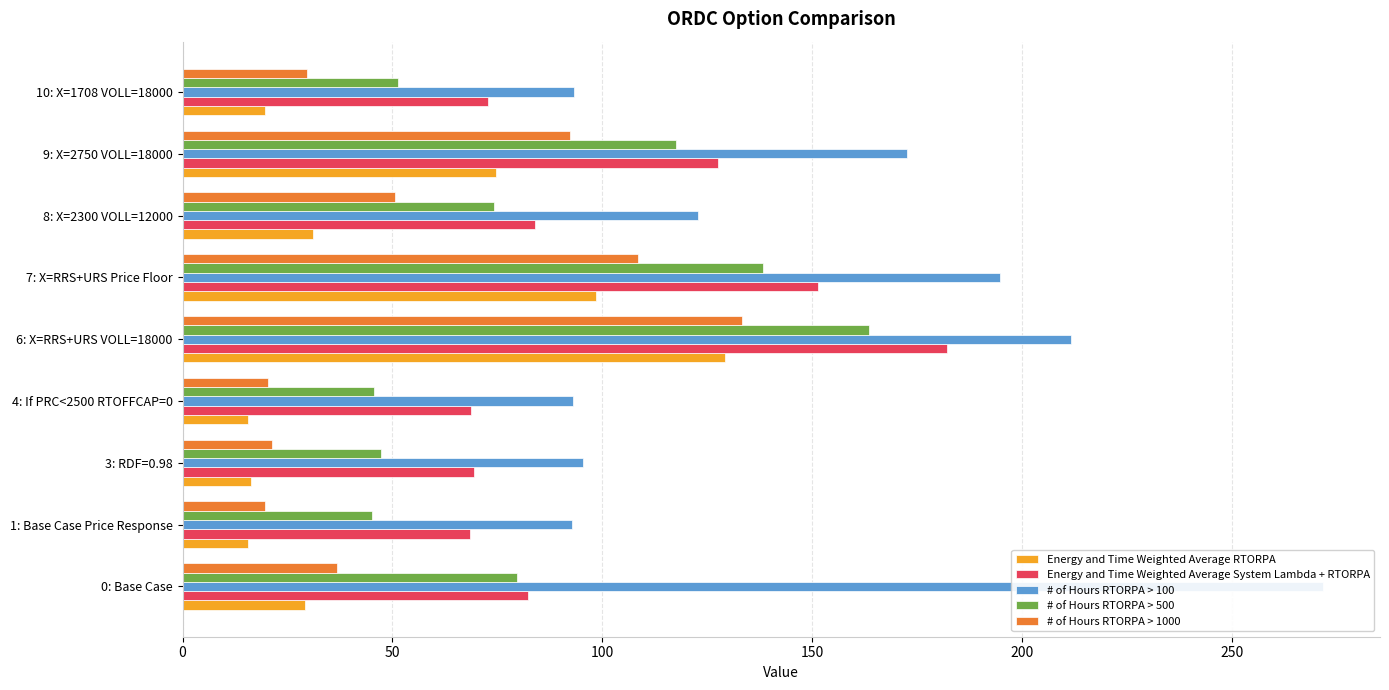

What is the maximum value for # of Hours RTORPA > 100?

271.7